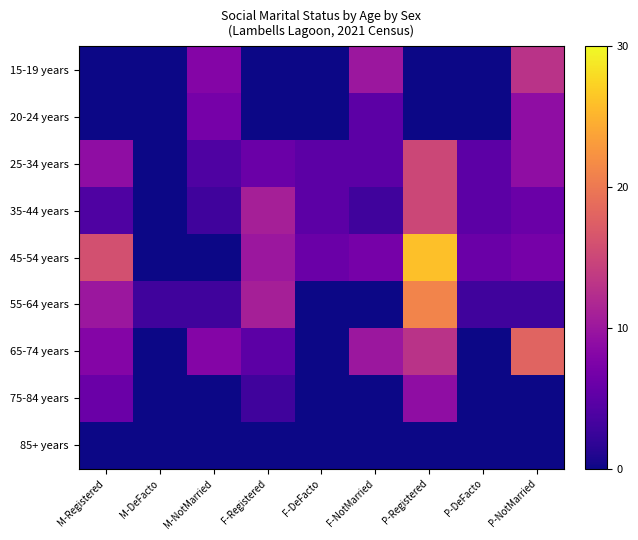

Which series has the largest total across all categories?

45-54 years